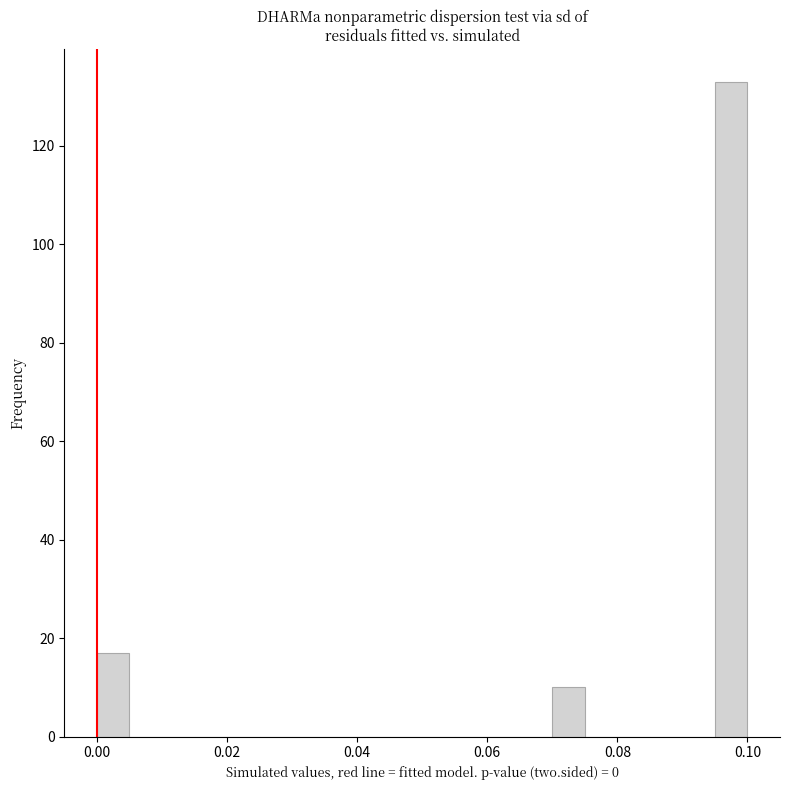

Around what value on the x-axis is the tallest bar? Give the approximate position of its centre, as read against the axis.

0.098